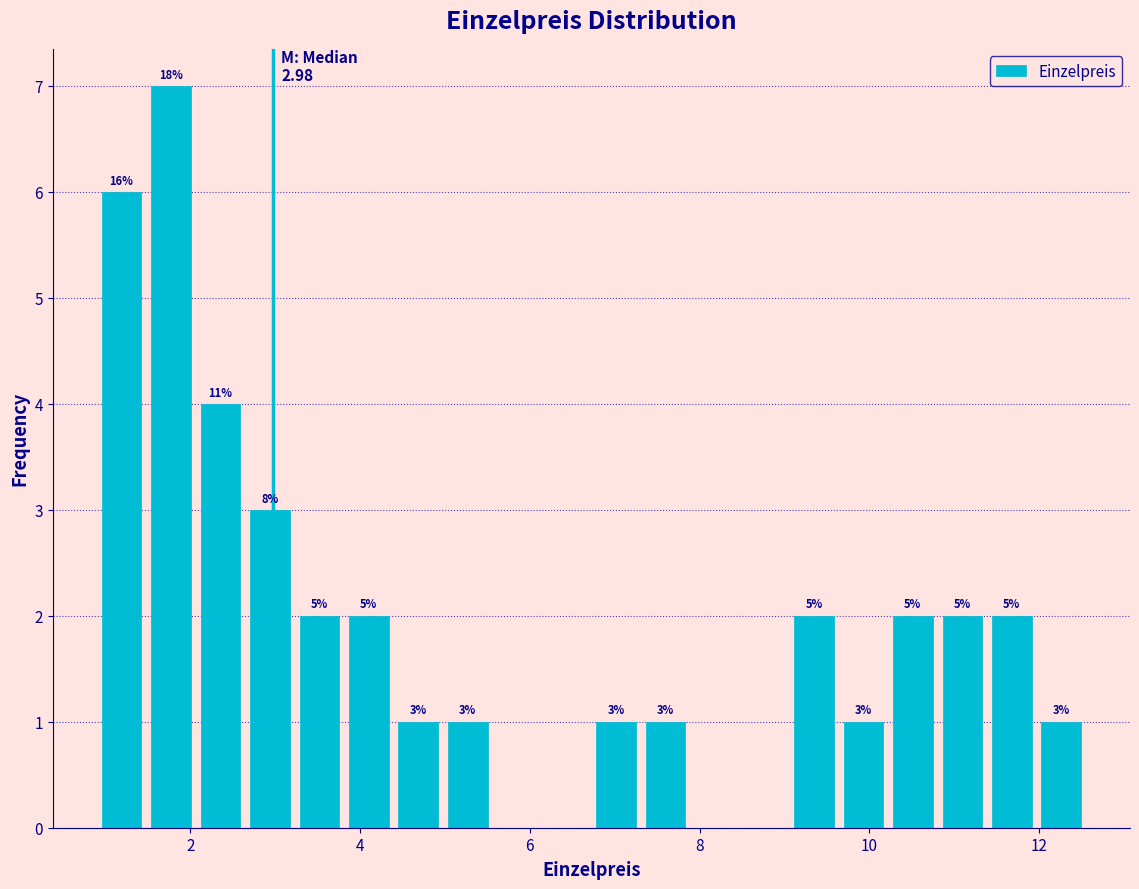

Read against the x-axis, roughly where is the centre of the tallest bar?

1.8